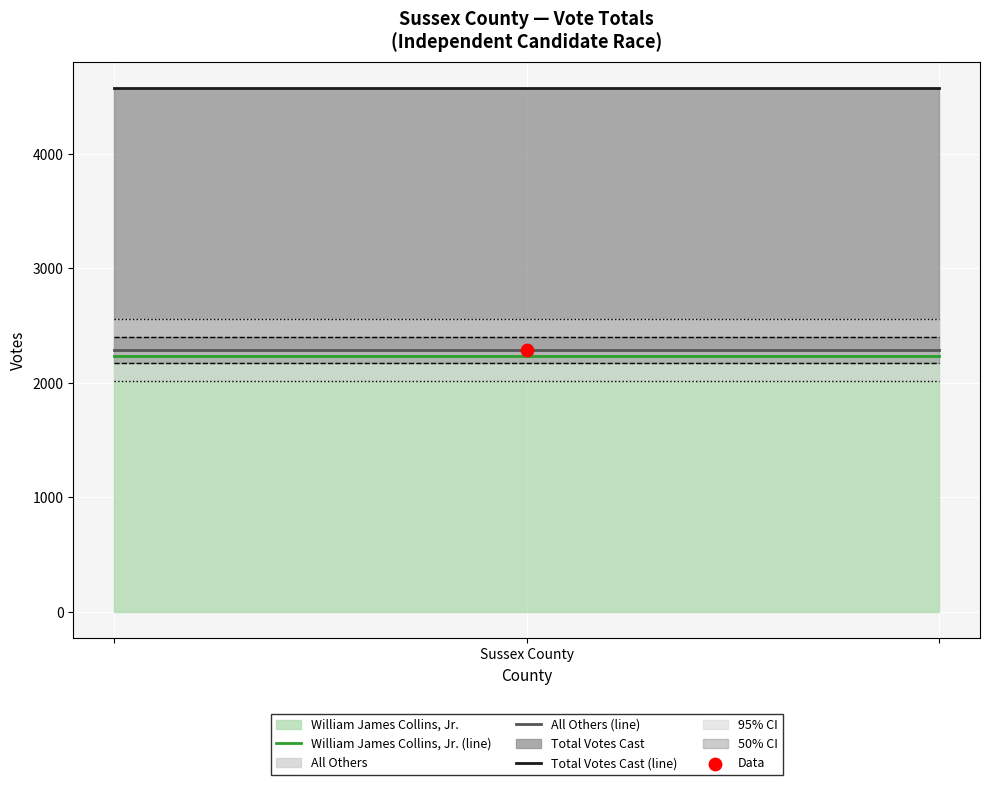

Is the value of All Others (line) at 1 greater than the value of Total Votes Cast (line) at Sussex County?

No